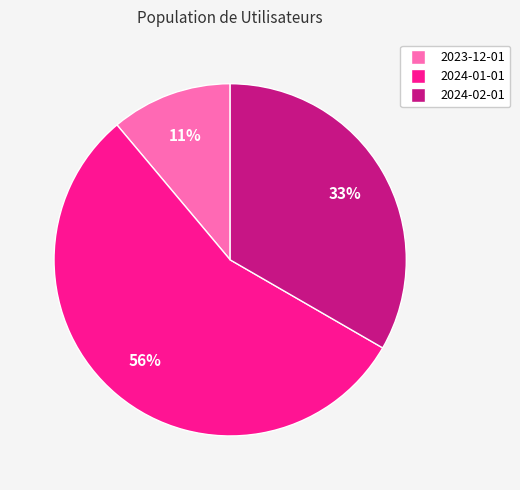

Which category has the biggest portion of the pie?

2024-01-01